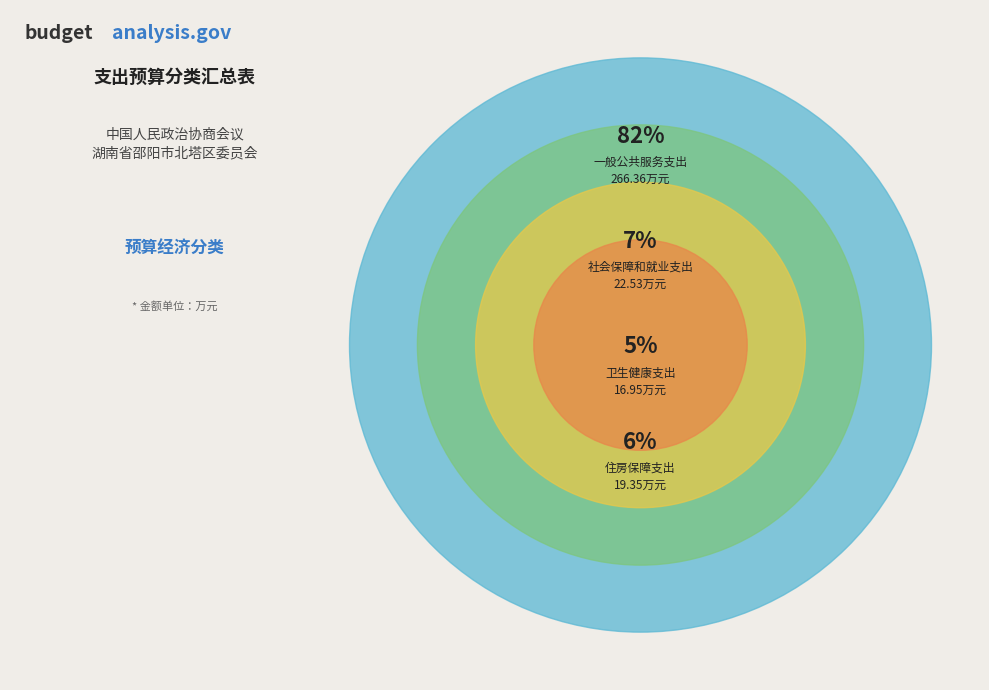

Which category has the smallest portion of the pie?

卫生健康支出